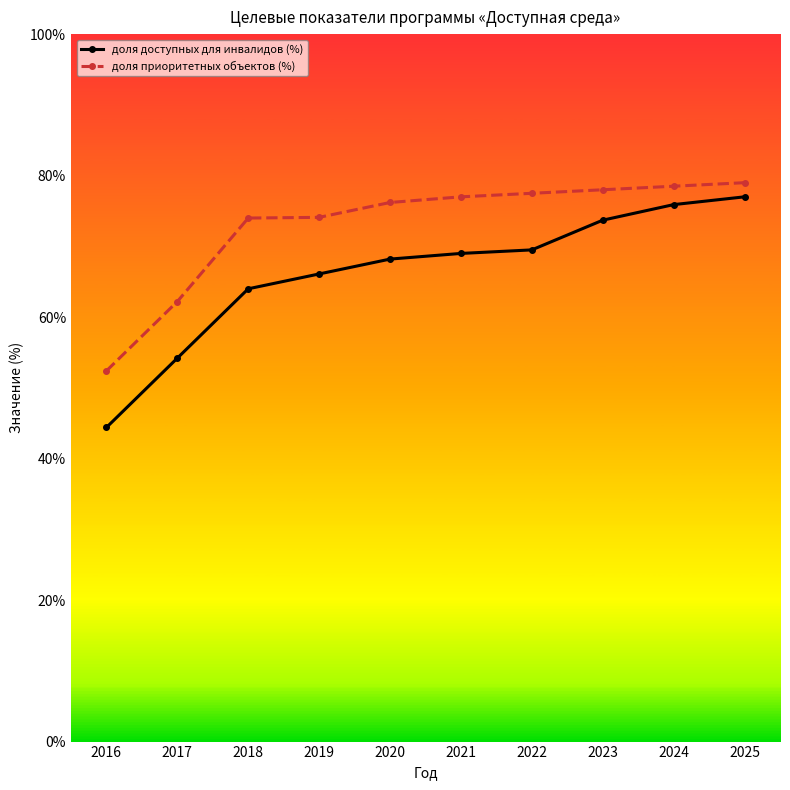

Which series has the largest range (max minus min)?

доля доступных для инвалидов (%)